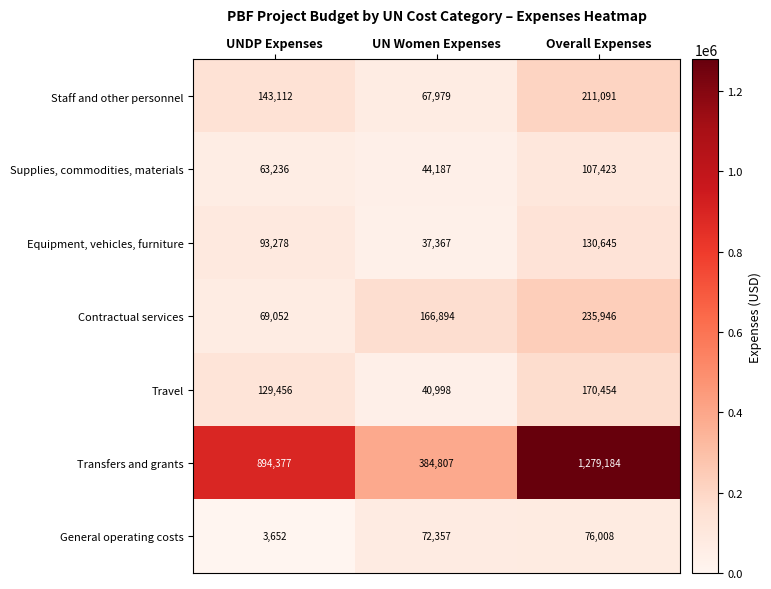

Is it true that Transfers and grants equals 385642 at UNDP Expenses?

False